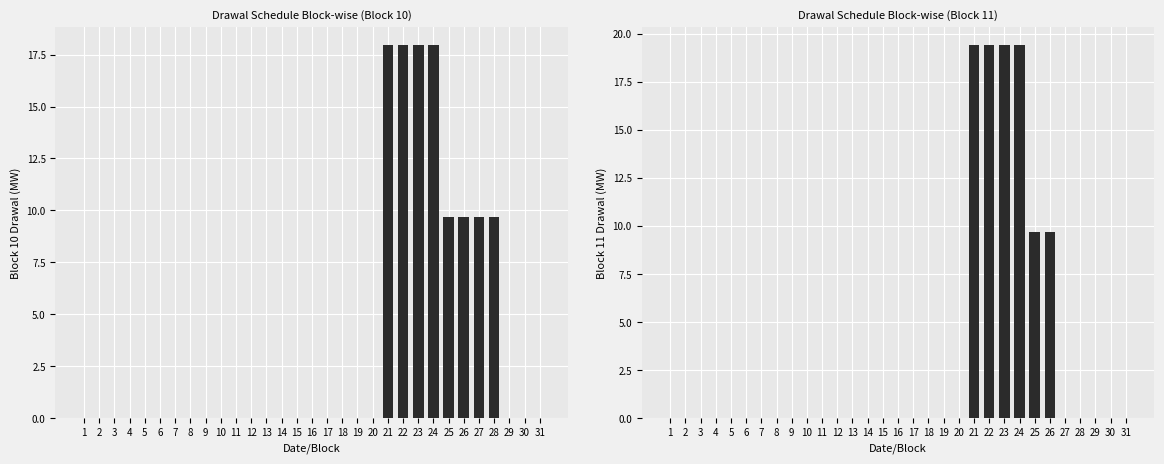

Is it true that Block 11 equals -12.1 at 20?

False